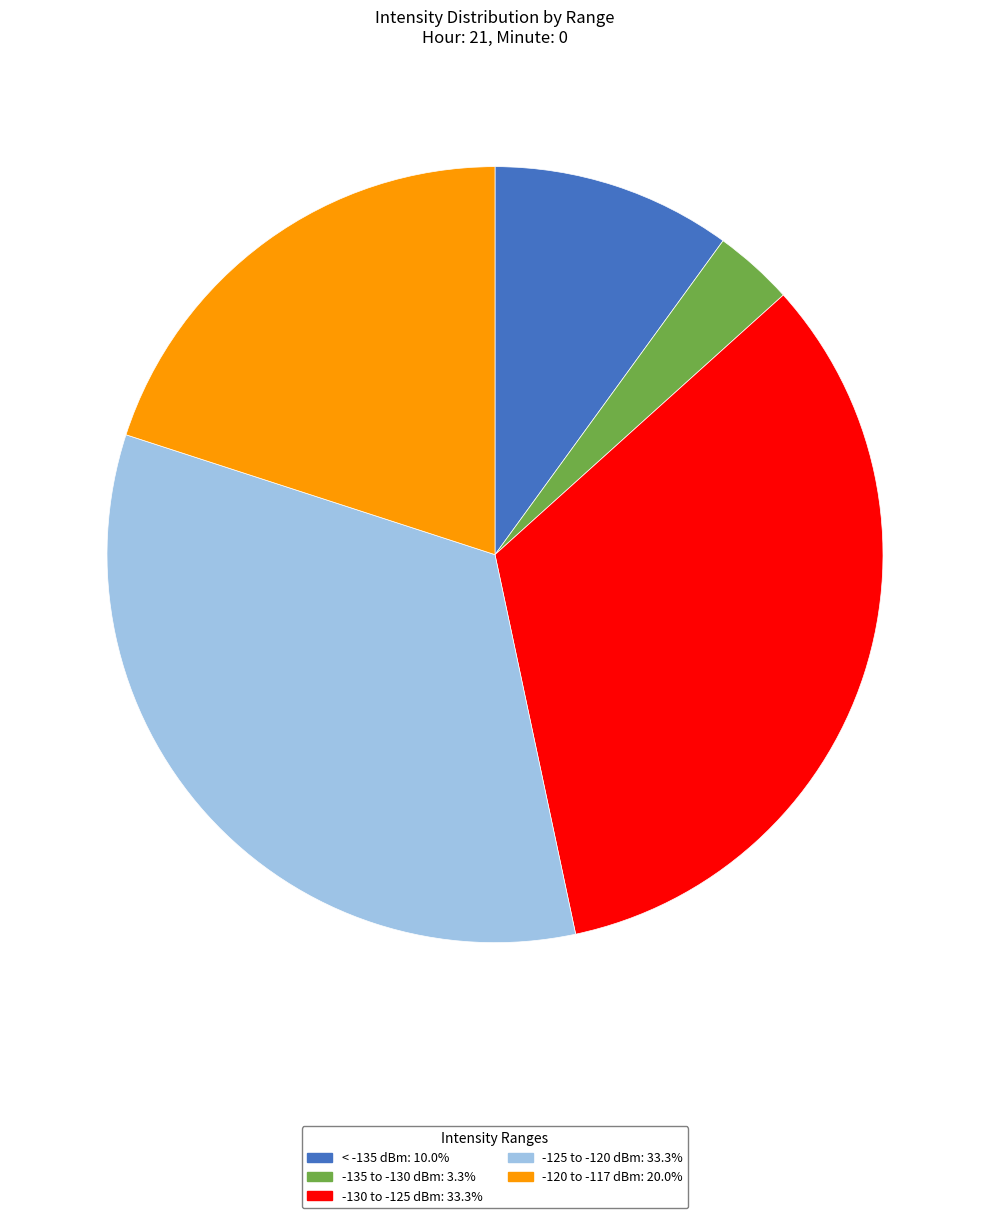

Is there a majority slice in this chart?

No